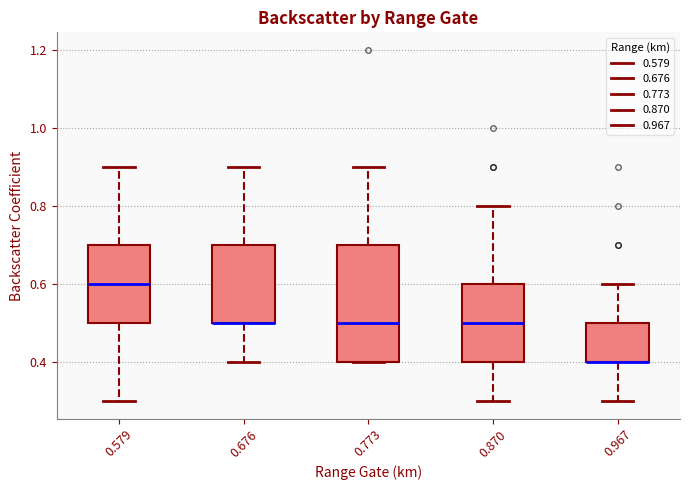

Comparing the boxes themselves (not the whiskers), which one is the tallest?

0.773